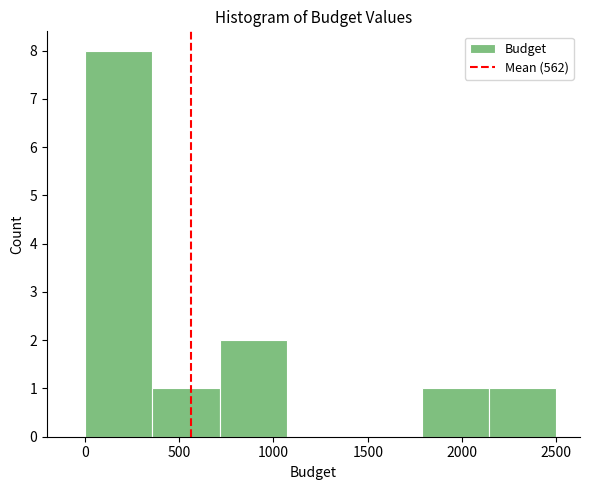

Which range on the x-axis has the tallest bar?

0 to 350